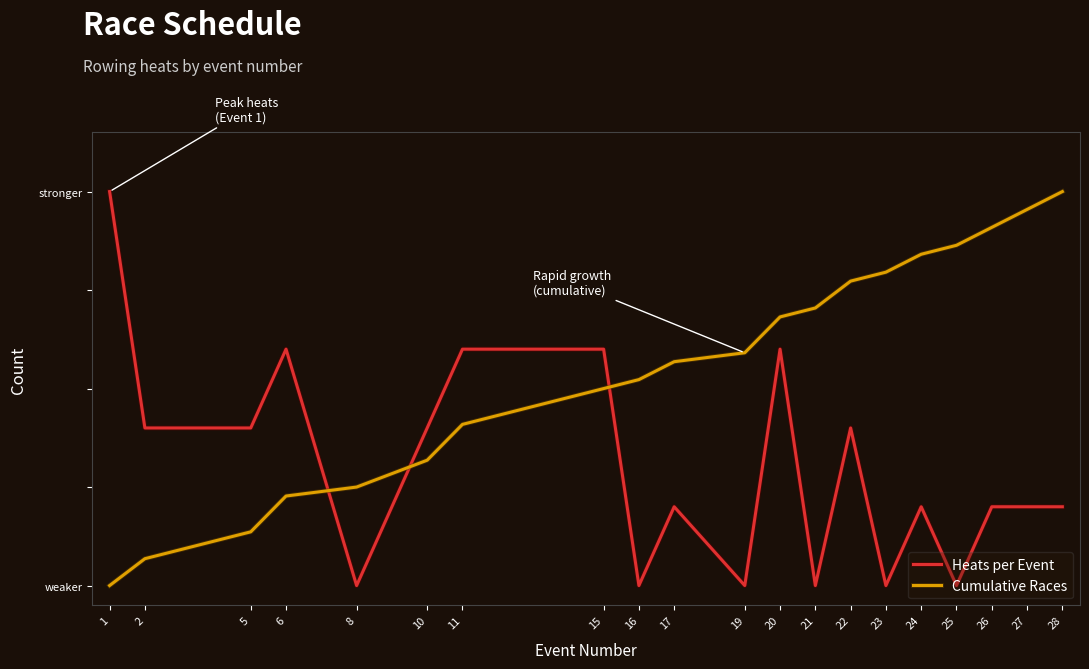

What are all the series names shown in the legend?

Heats per Event, Cumulative Races